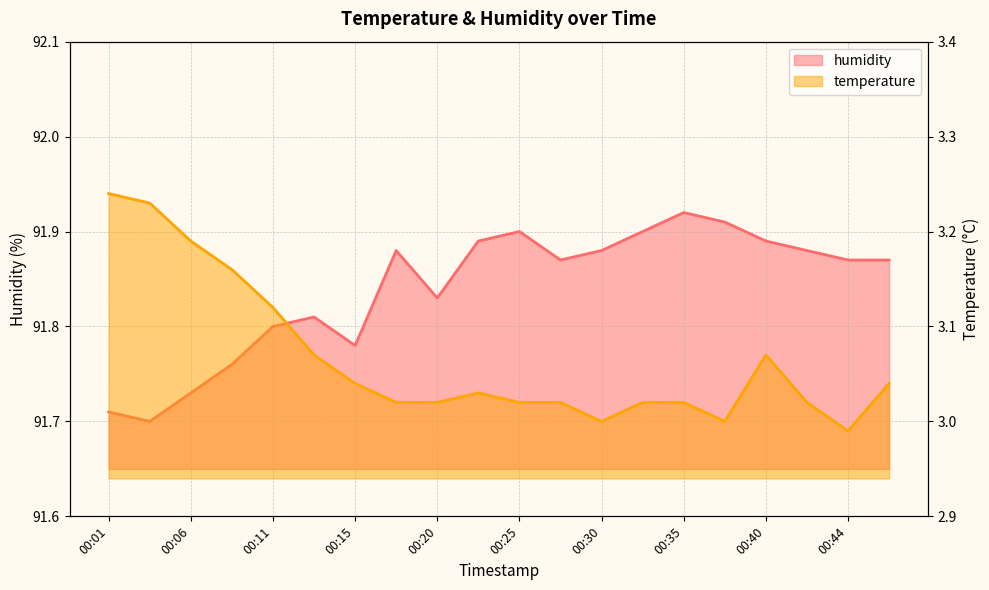

True or false: temperature and humidity intersect in this chart.

False